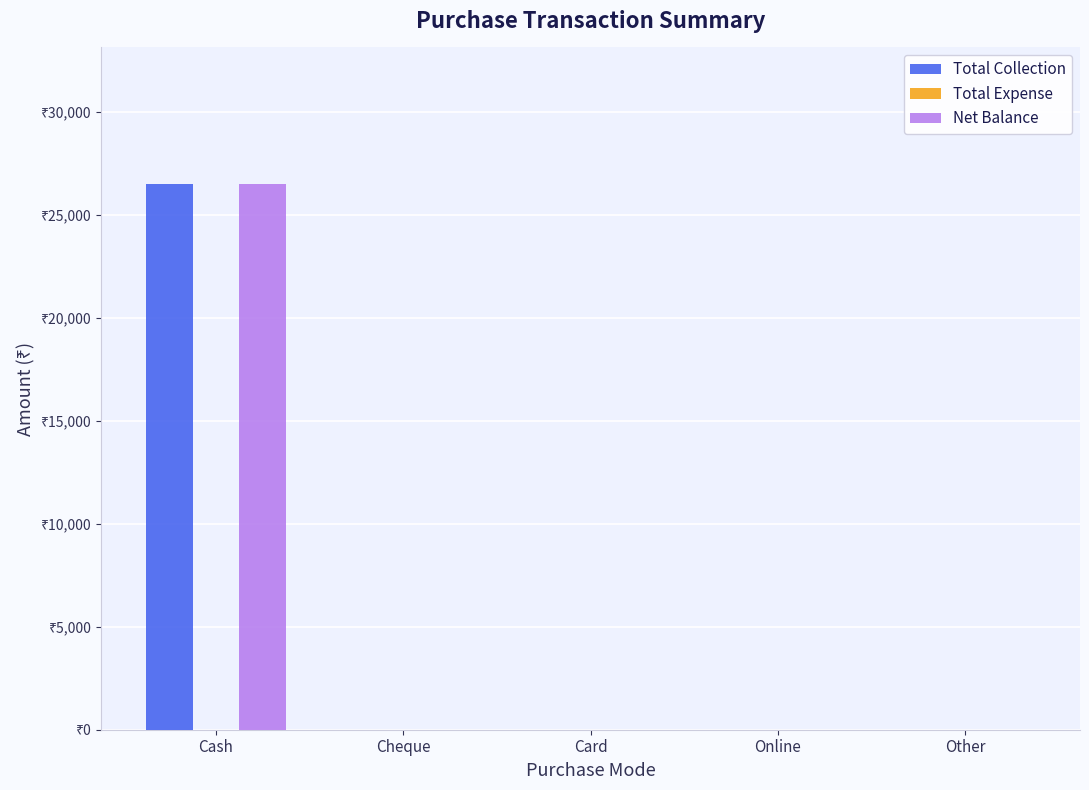

Reading left to right, what are all the values shown in this chart?

Total Collection: 26498	0	0	0	0
Total Expense: 0	0	0	0	0
Net Balance: 26498	0	0	0	0